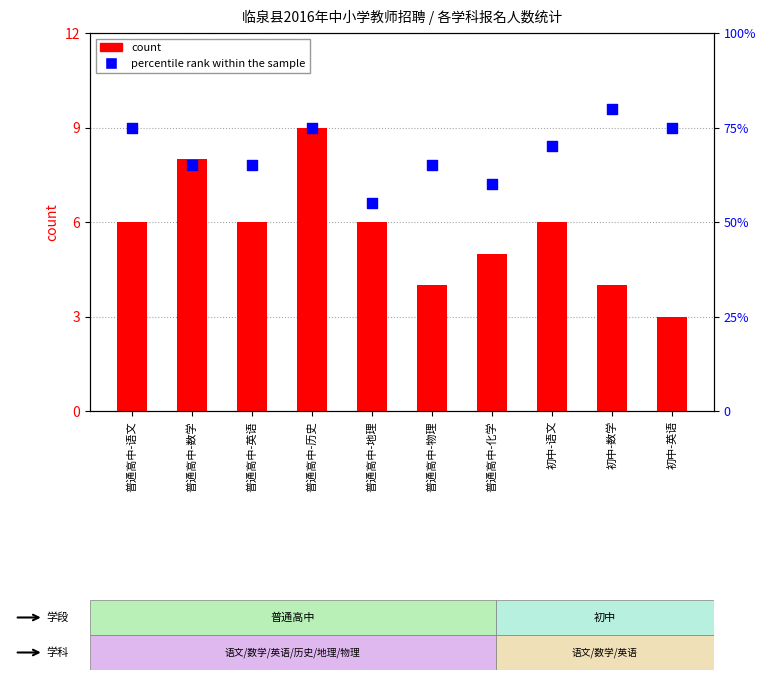

At how many categories does at least one series exceed 30?

10